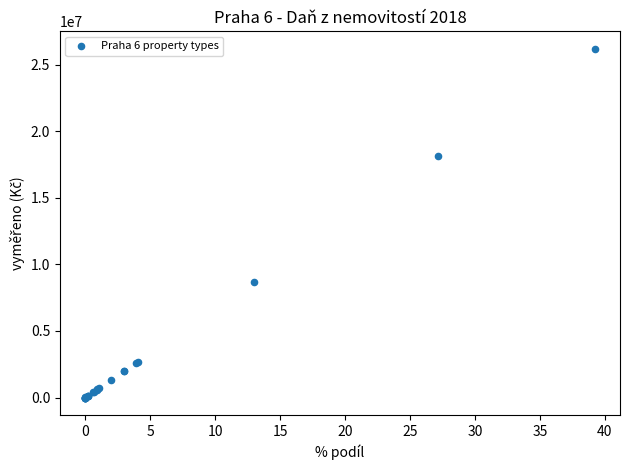

What Y value in the scatter plot is closest to 13098655?

8658942.7